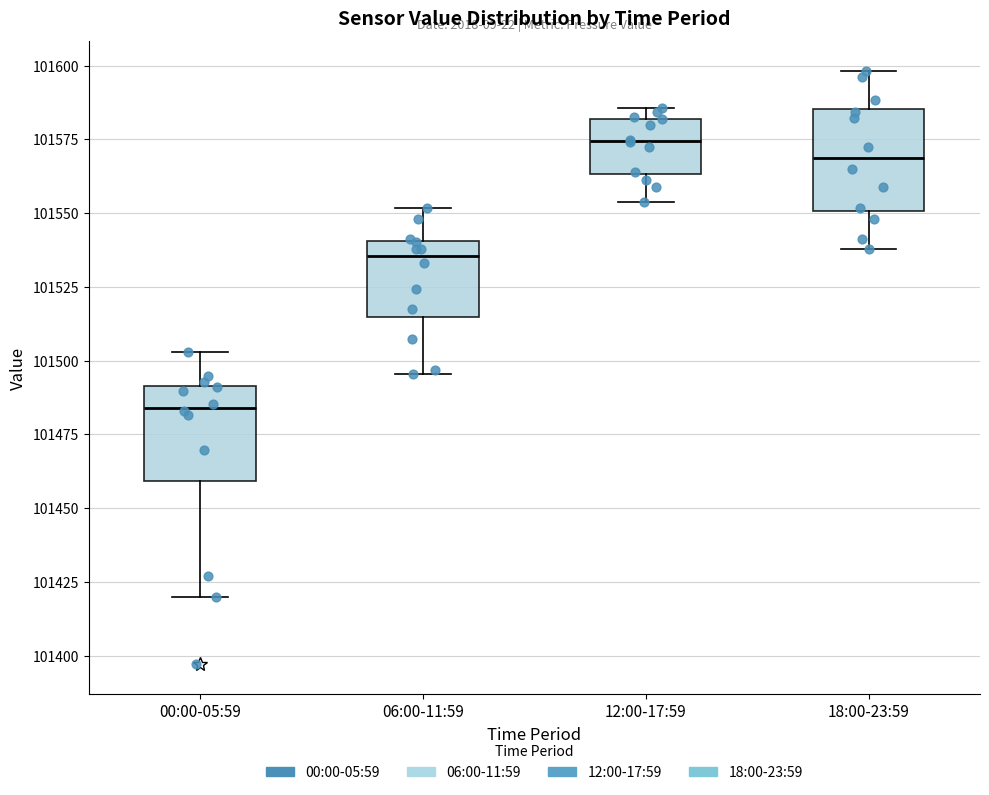

Reading left to right, transcribe this box plot: for each box, give where its median line is, the range the box spans, and where its two whiskers end, as read against the y-axis. The values are not printed on the chart, so give them approximately, as read against the axis.

00:00-05:59: median 101485, box 101460 to 101490, whiskers 101420 to 101505
06:00-11:59: median 101535, box 101515 to 101540, whiskers 101495 to 101550
12:00-17:59: median 101575, box 101565 to 101580, whiskers 101555 to 101585
18:00-23:59: median 101570, box 101550 to 101585, whiskers 101540 to 101600